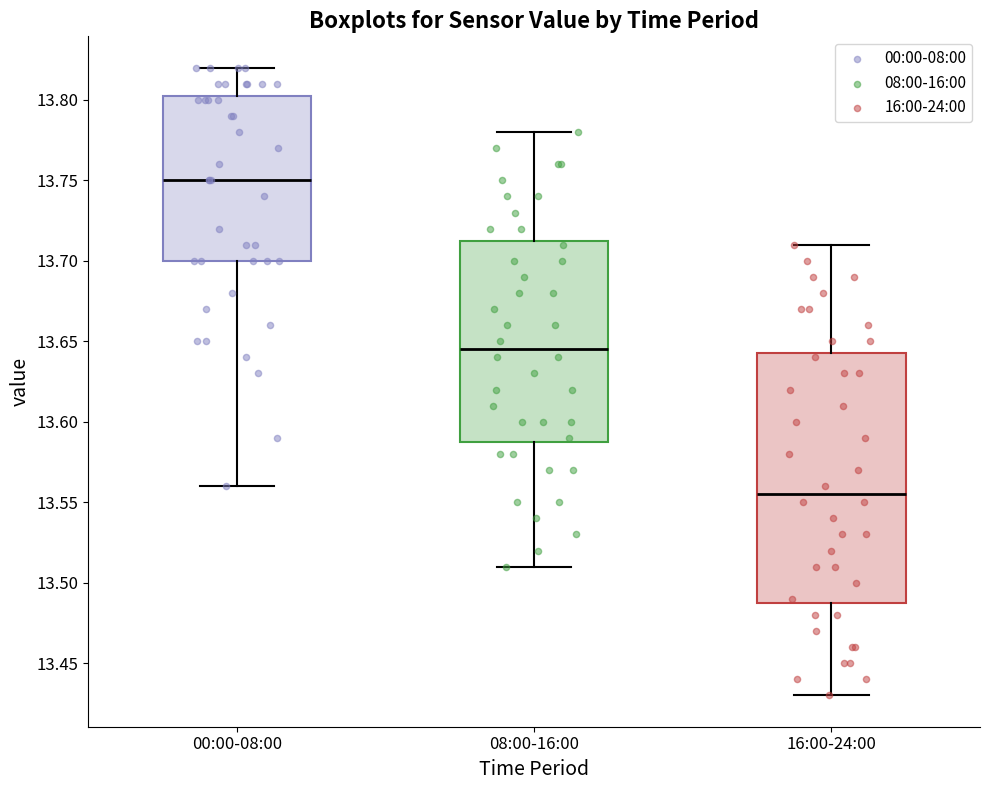

Where is the lower edge of the box for 08:00-16:00 on the y-axis? The values are not printed on the chart, so give them approximately, as read against the axis.

13.590